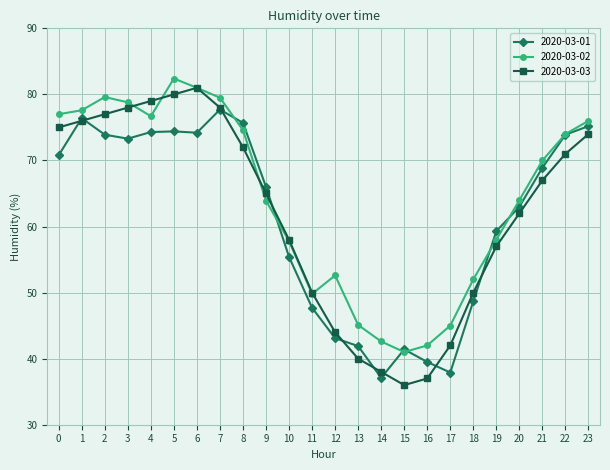

What is the maximum value shown in the chart?

82.4